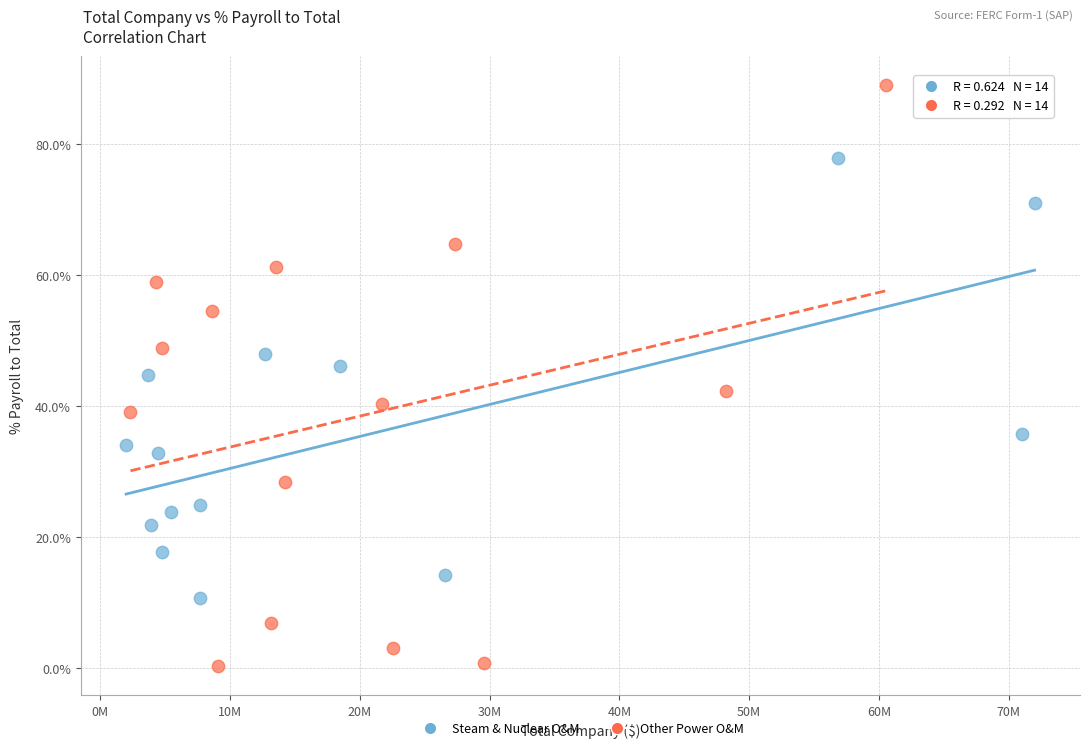

What are all the series names shown in the legend?

Steam & Nuclear O&M, Other Power O&M